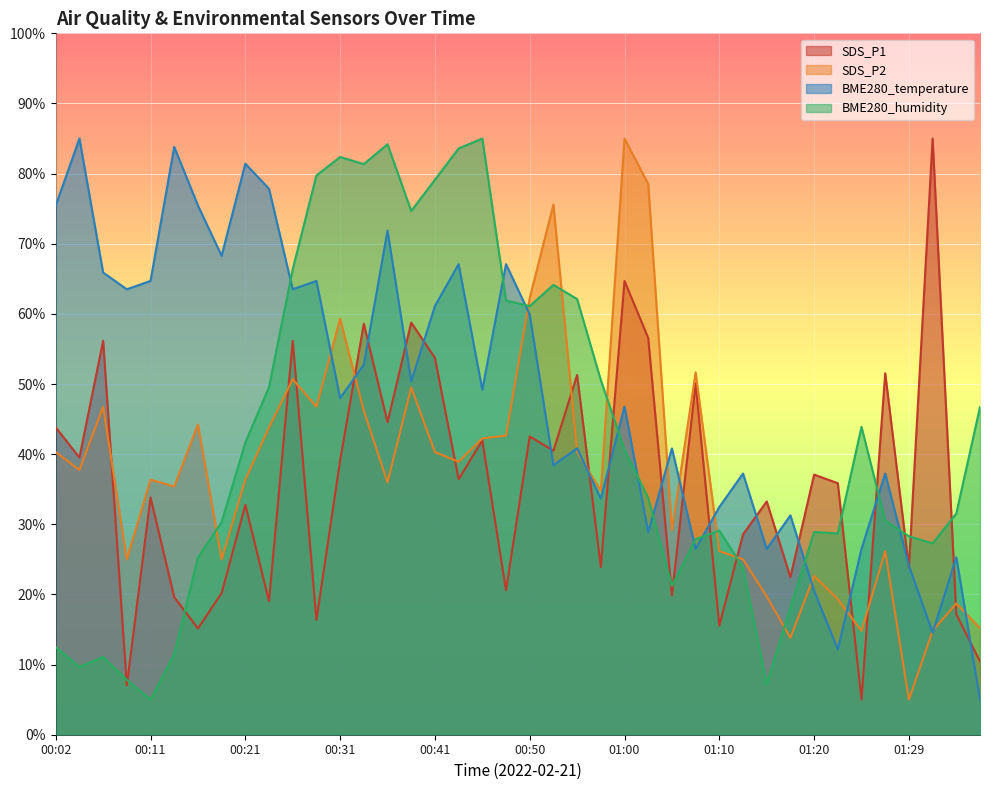

Reading left to right, list all the values displayed in this chart.

SDS_P1: 43.8	39.5	56.2	7.0	33.8	19.6	15.2	20.2	32.8	19.1	56.2	16.4	39.1	58.6	44.6	58.8	53.7	36.4	42.0	20.6	42.5	40.5	51.3	23.9	64.7	56.6	19.9	50.1	15.6	28.6	33.3	22.5	37.1	35.9	5.0	51.5	23.8	85.0	17.2	10.4
SDS_P2: 40.3	37.7	46.8	25.0	36.4	35.4	44.2	25.0	36.4	43.8	50.7	46.8	59.3	46.2	36.0	49.5	40.3	38.9	42.3	42.6	62.3	75.6	40.3	34.8	85.0	78.5	29.1	51.7	26.2	25.0	19.7	13.8	22.6	19.3	14.8	26.2	5.0	14.8	18.7	15.2
BME280_temperature: 75.4	85.0	65.9	63.5	64.7	83.8	75.4	68.3	81.4	77.8	63.5	64.7	48.0	52.8	71.9	50.4	61.1	67.1	49.2	67.1	59.9	38.4	40.8	33.7	46.8	28.9	40.8	26.5	32.5	37.2	26.5	31.3	20.5	12.2	26.5	37.2	24.1	14.6	25.3	5.0
BME280_humidity: 12.5	9.7	11.1	7.8	5.0	11.5	25.3	30.3	41.7	49.6	66.4	79.7	82.4	81.4	84.2	74.7	79.1	83.6	85.0	61.9	61.1	64.1	62.1	50.6	40.6	33.8	21.2	27.9	29.1	23.8	7.2	18.2	28.9	28.7	43.9	30.5	28.3	27.3	31.5	46.7